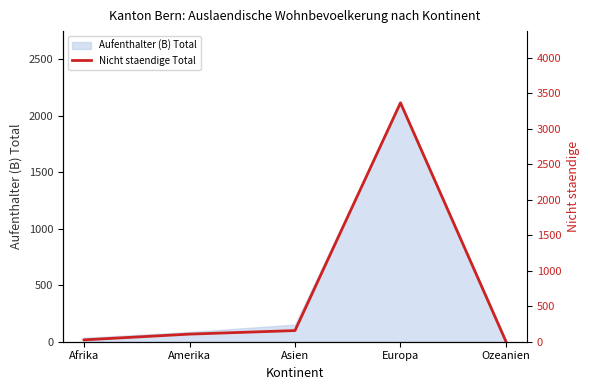

Approximately how many times larger is the value at Ozeanien compared to Afrika?

0.1